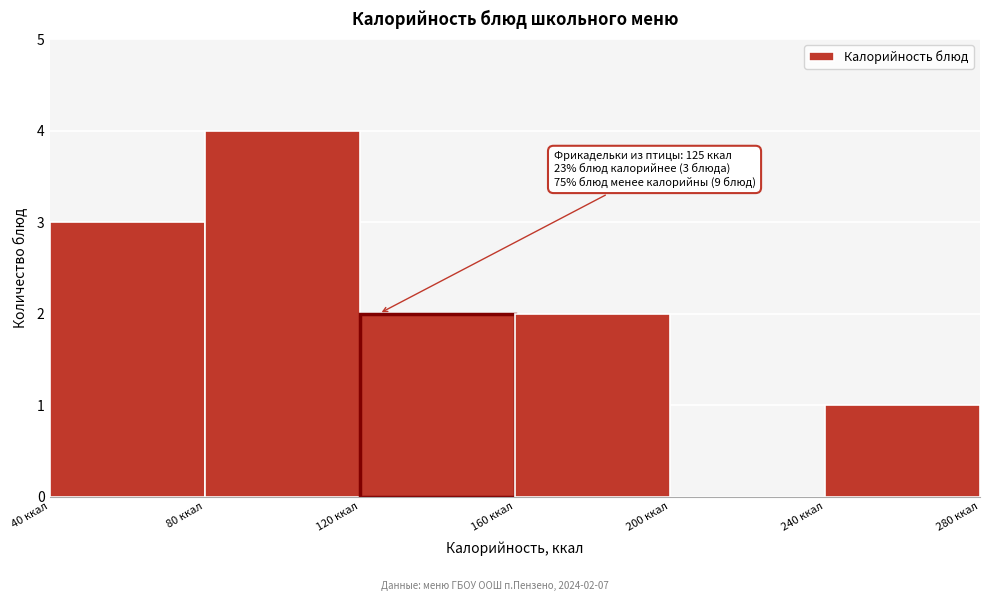

Which range on the x-axis has the tallest bar?

80 to 120